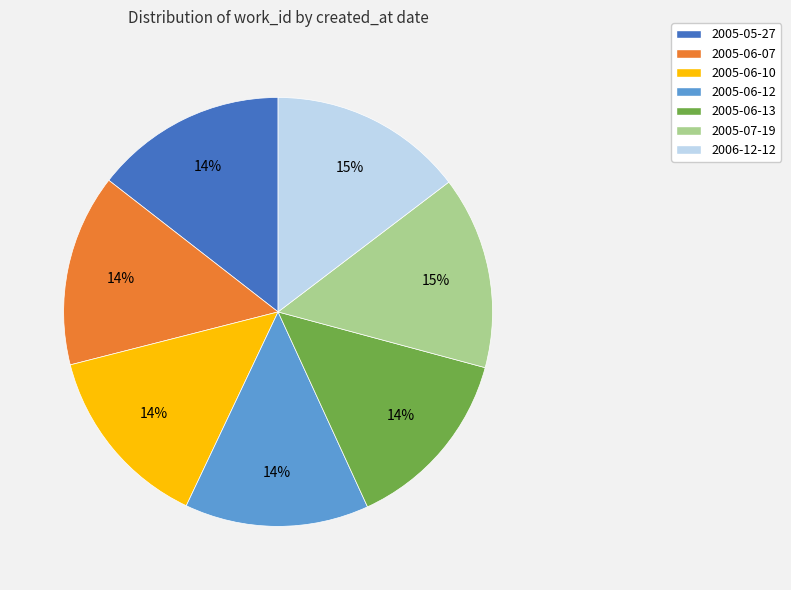

What percentage is the 2005-06-10 slice, to the nearest percent?

14%